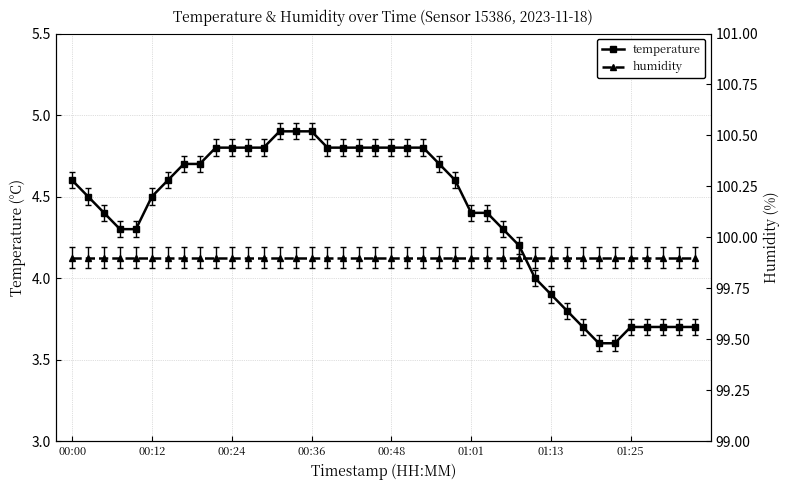

True or false: humidity and temperature intersect in this chart.

False